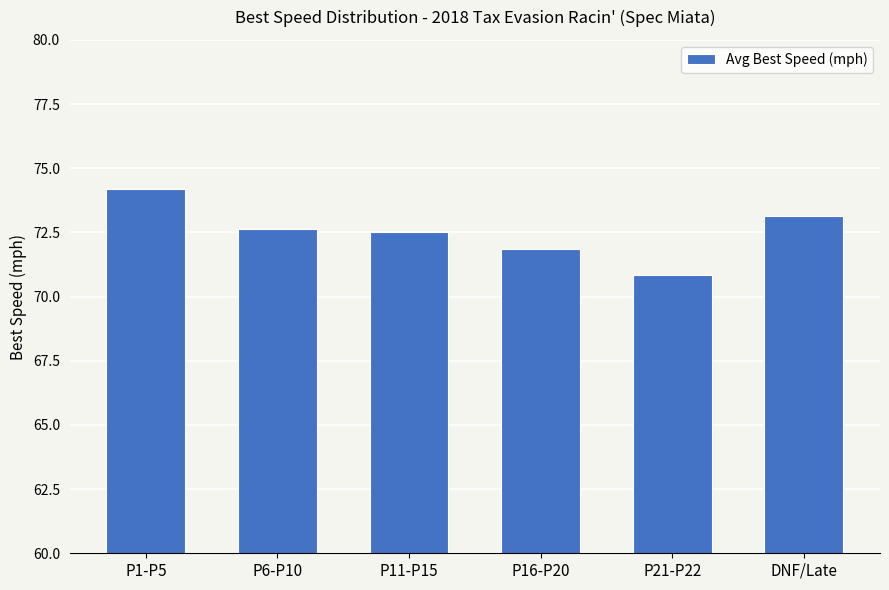

True or false: the data shows 29.1 at P6-P10.

False